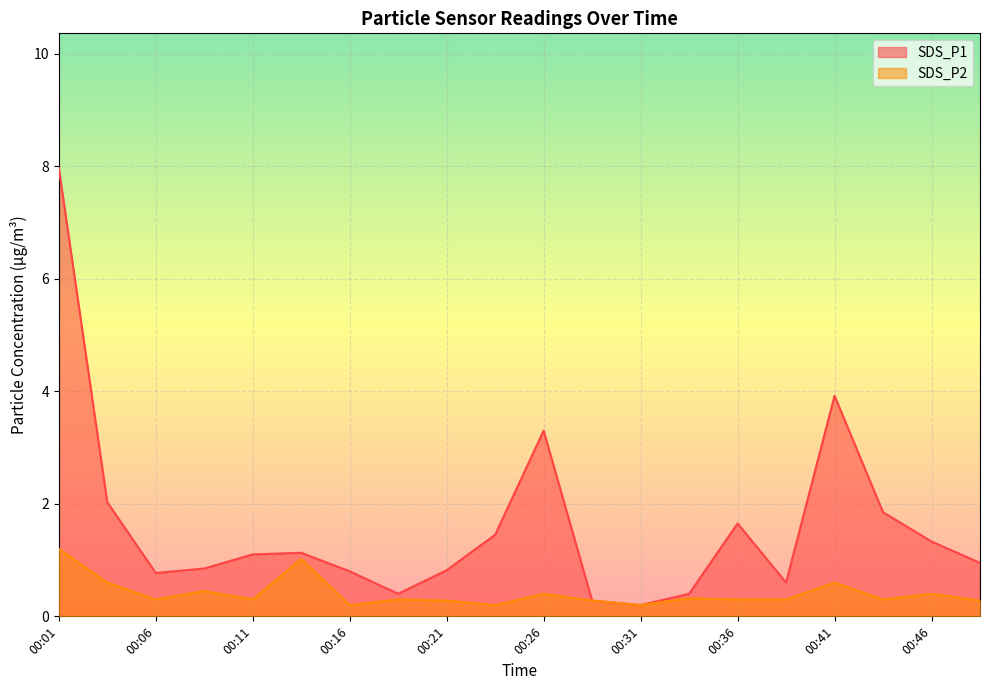

How many lines are shown in the chart?

2